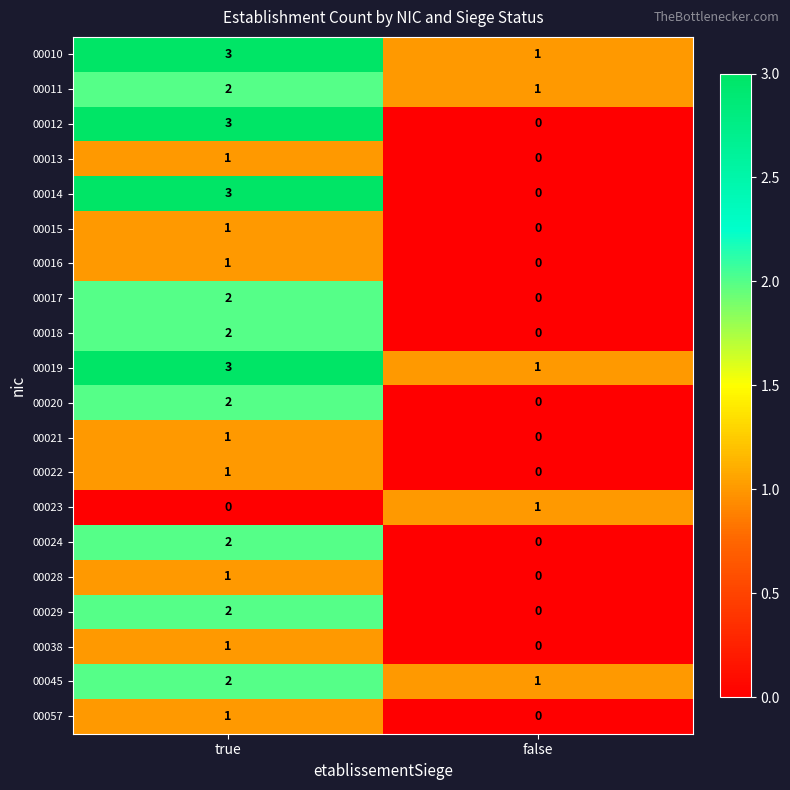

At which category is the sum across all series the highest?

true